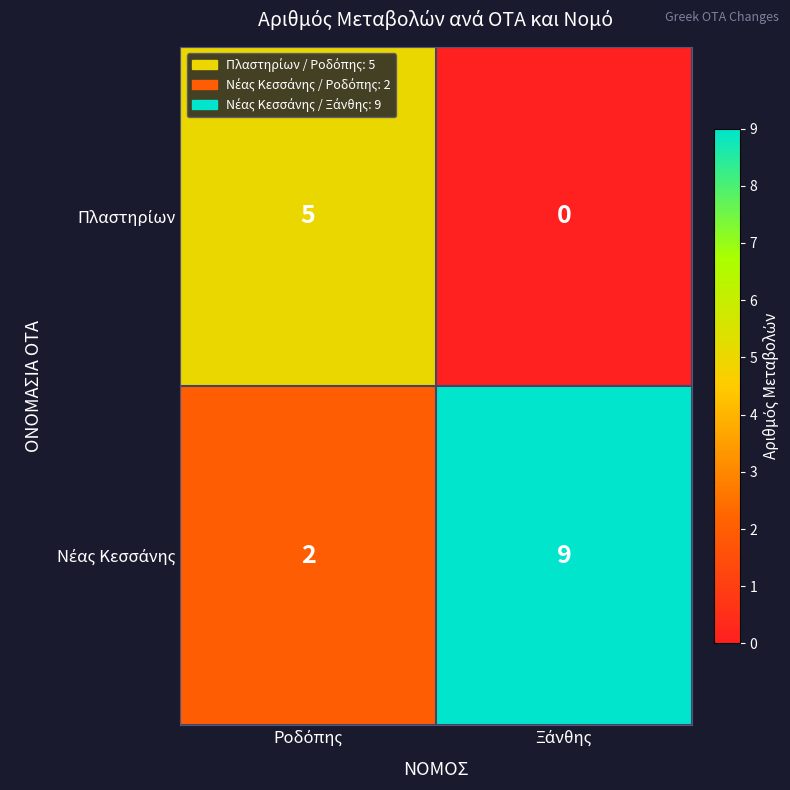

What is the maximum value shown in the chart?

9